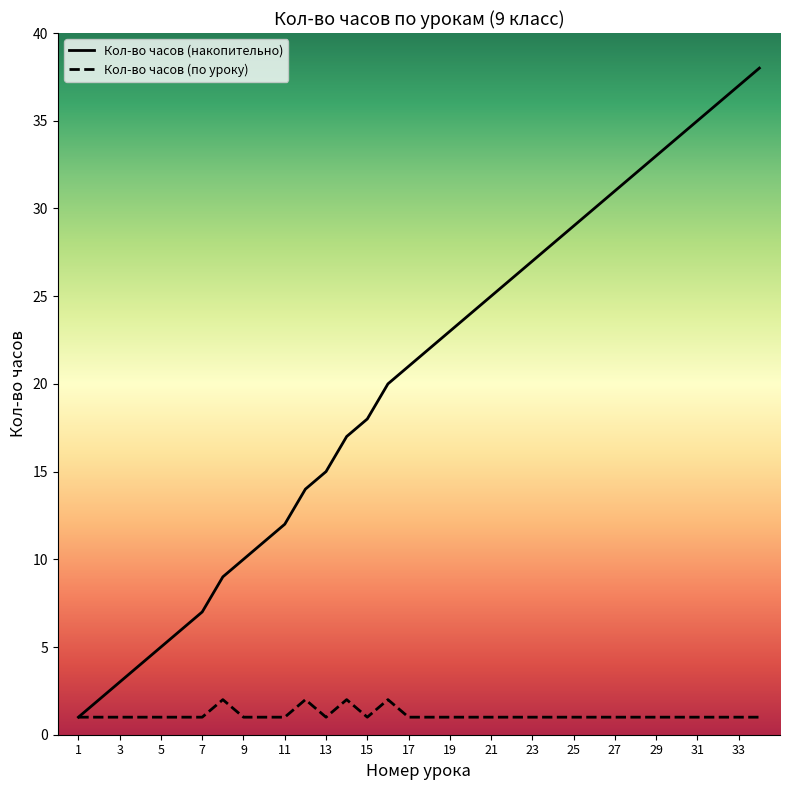

What is the highest value of the Кол-во часов (накопительно) series?

38